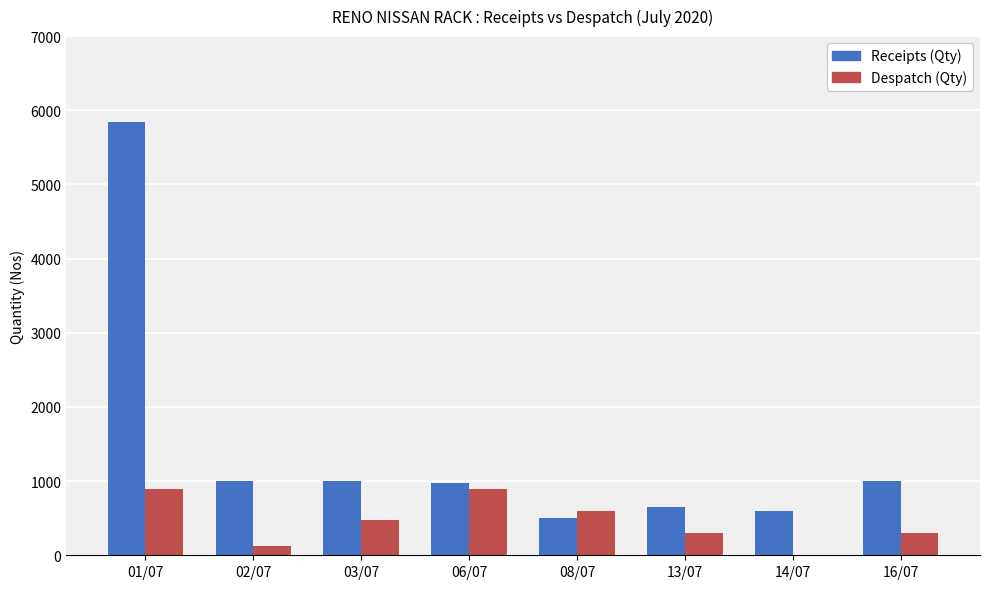

At which category is the sum across all series the highest?

01/07